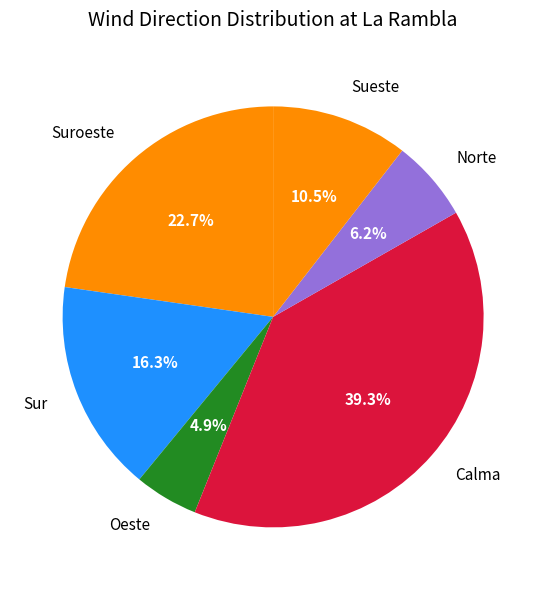

What is the ratio of the value at Calma to the value at Sueste?

3.7